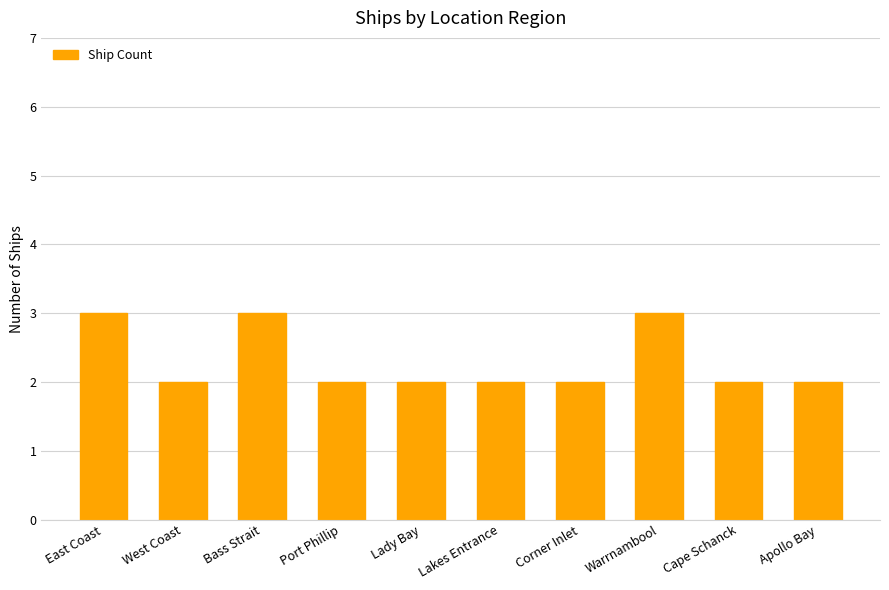

Reading right to left, transcribe all the data shown in this chart.

2	2	3	2	2	2	2	3	2	3